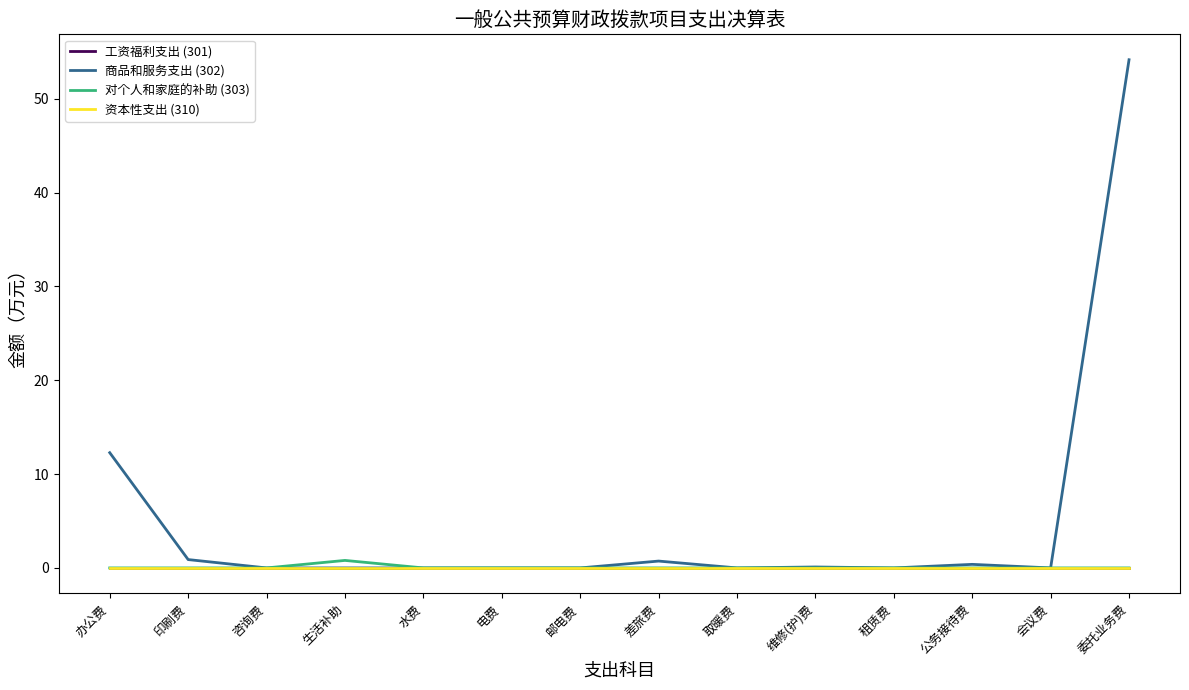

Which category has the highest value in the 工资福利支出 (301) series?

办公费